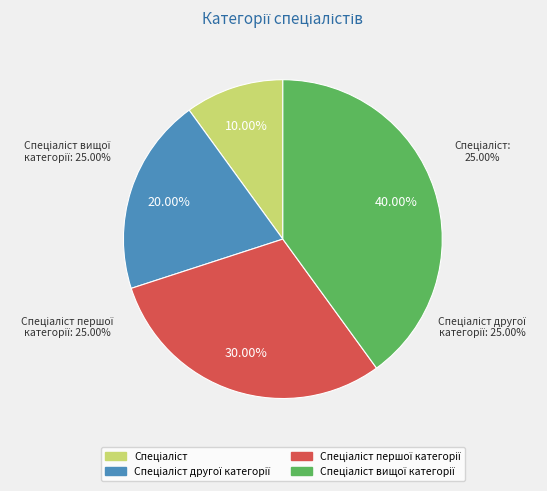

The Спеціаліст другої категорії slice represents 20% of the pie. True or false?

True